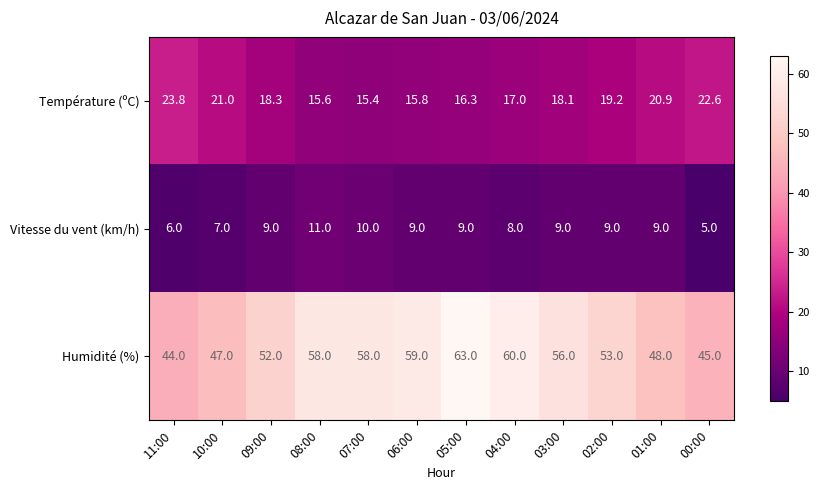

What is the spread (max minus min) of values at 11:00?

38.0